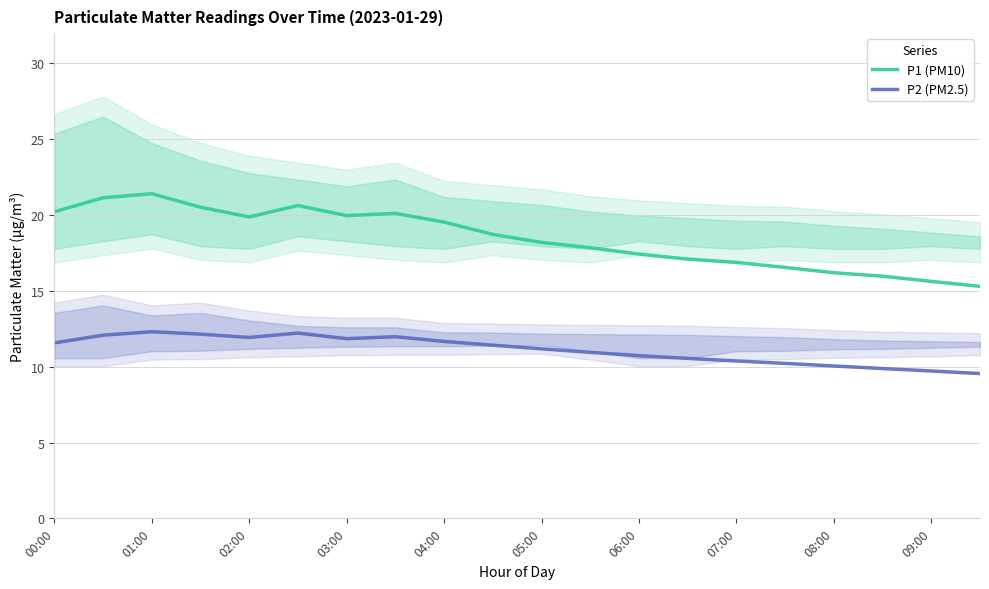

Where does the P2 (PM2.5) series first go above 11?

00:00